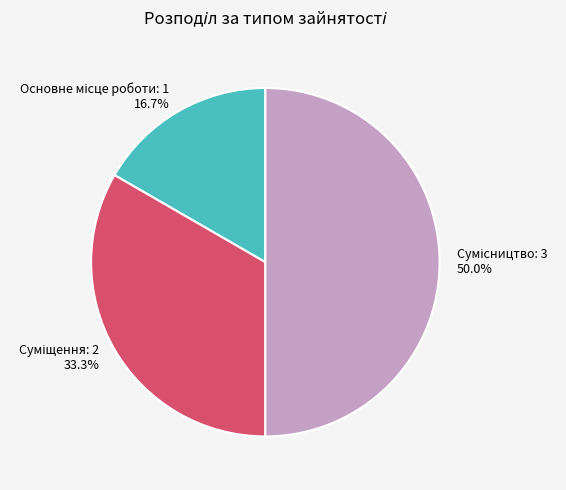

Rank the categories by value from highest to lowest.

Сумісництво, Суміщення, Основне місце роботи